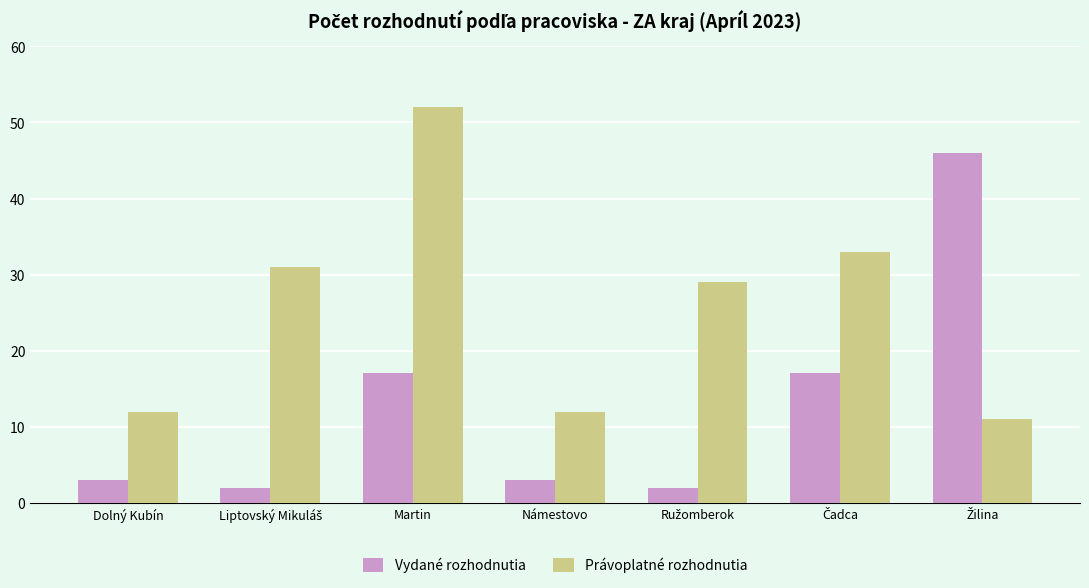

What is the difference between the maximum and second lowest values in the Právoplatné rozhodnutia series?

40